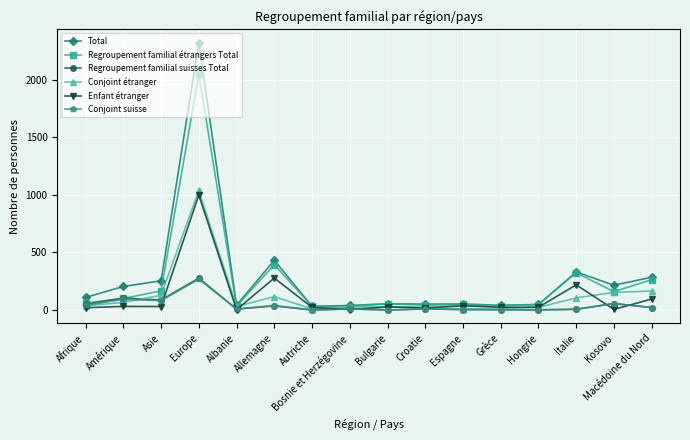

What is the value of the Conjoint suisse point at the 10th from the left?

9